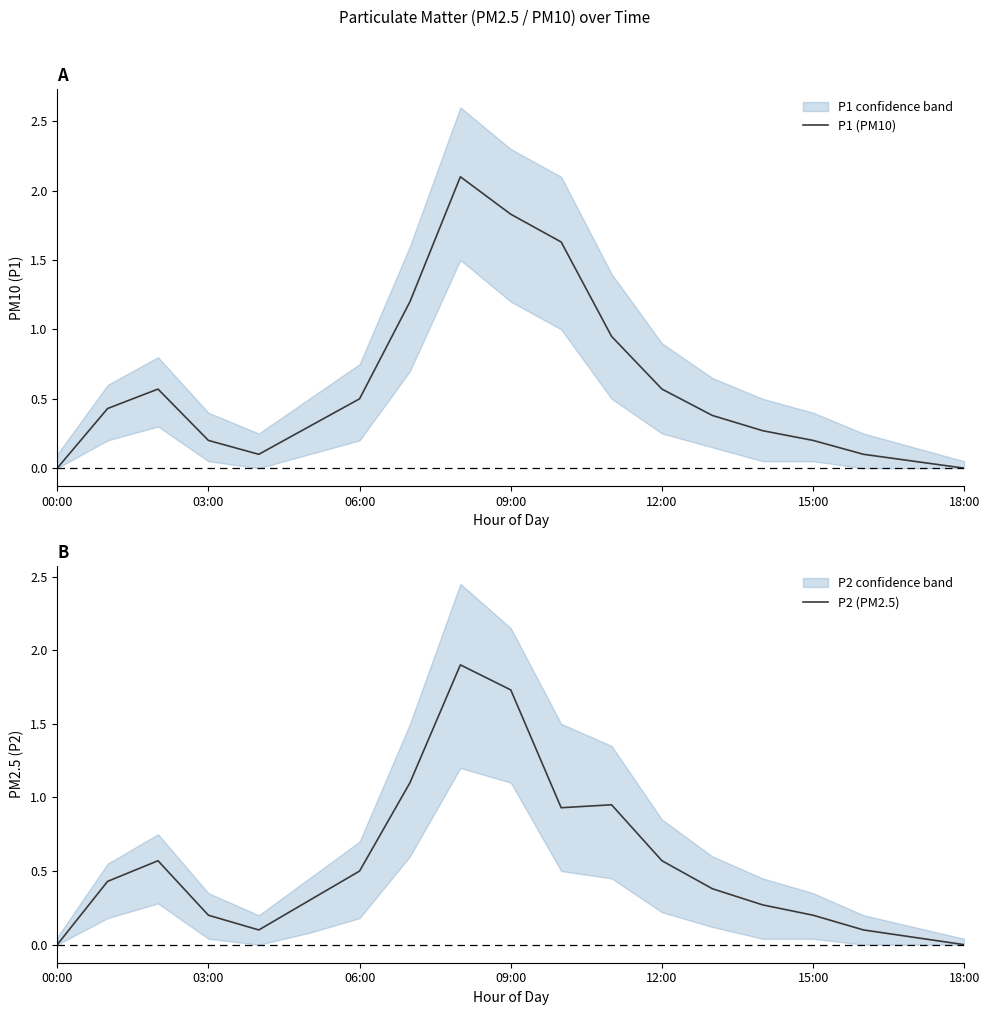

How many lines are shown in the chart?

2